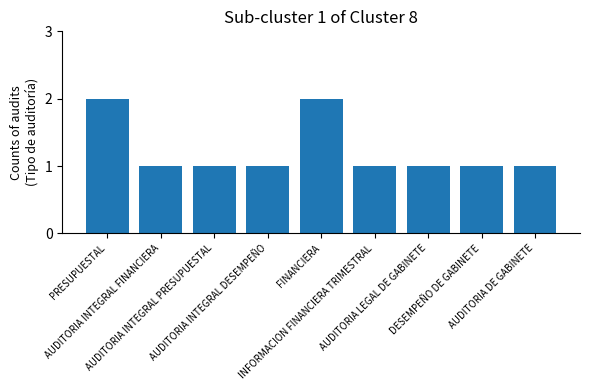

Reading left to right, what are all the values shown in this chart?

PRESUPUESTAL=2	AUDITORIA INTEGRAL FINANCIERA=1	AUDITORIA INTEGRAL PRESUPUESTAL=1	AUDITORIA INTEGRAL DESEMPEÑO=1	FINANCIERA=2	INFORMACION FINANCIERA TRIMESTRAL=1	AUDITORIA LEGAL DE GABINETE=1	DESEMPEÑO DE GABINETE=1	AUDITORIA DE GABINETE=1